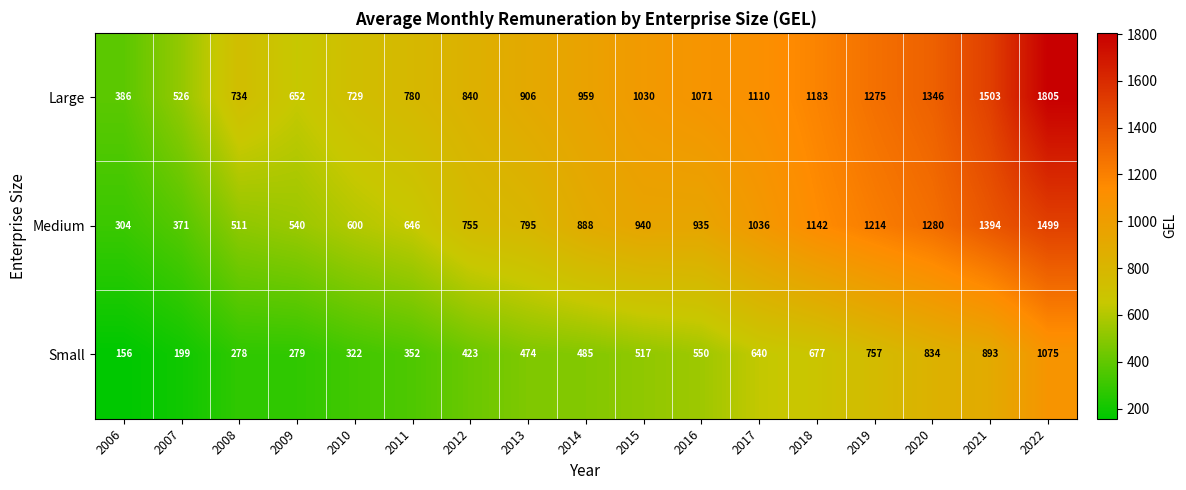

List the series in order of their overall mean, lowest first.

Small, Medium, Large